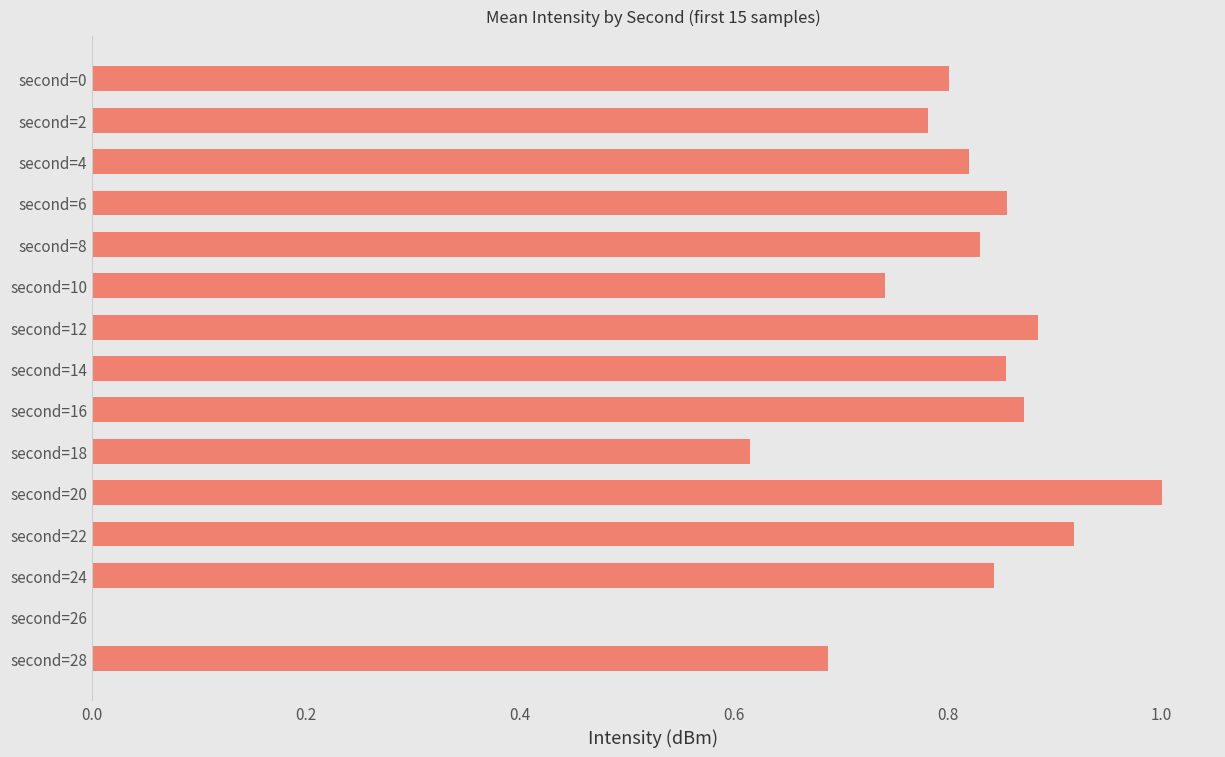

What is the sum of the values at second=2 and second=18?

1.4